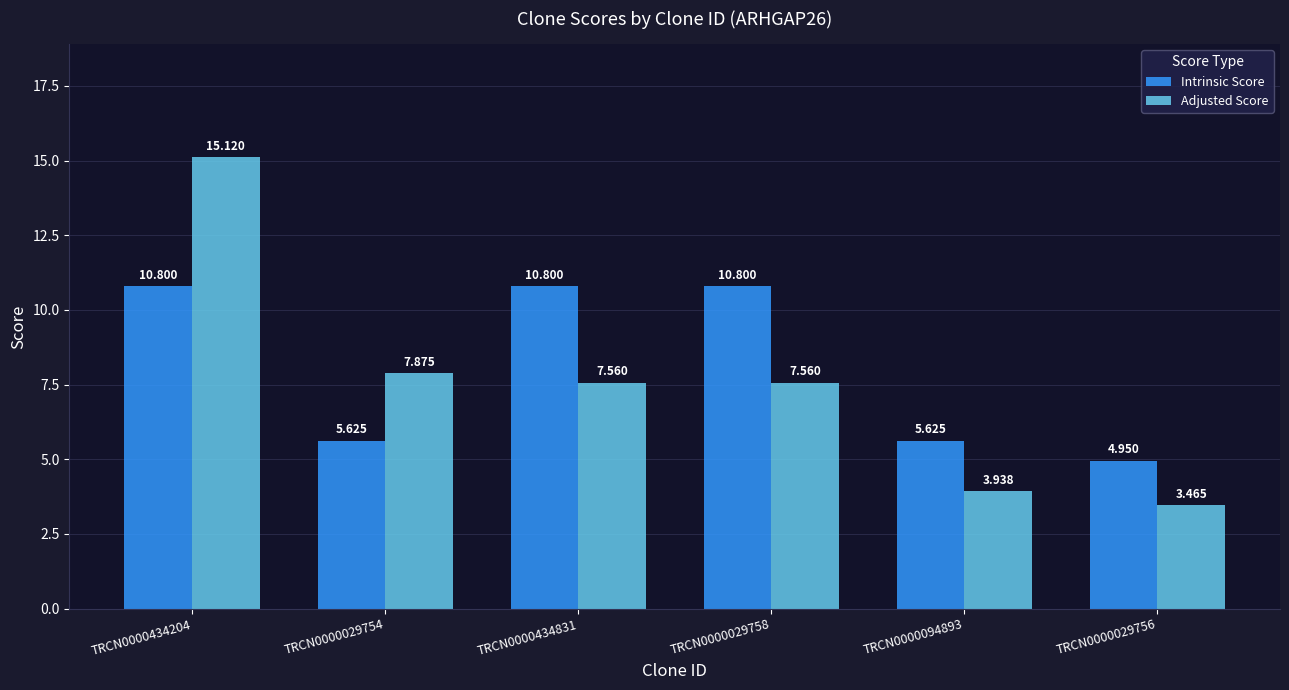

What value does the Intrinsic Score series have at TRCN0000029758?

10.8